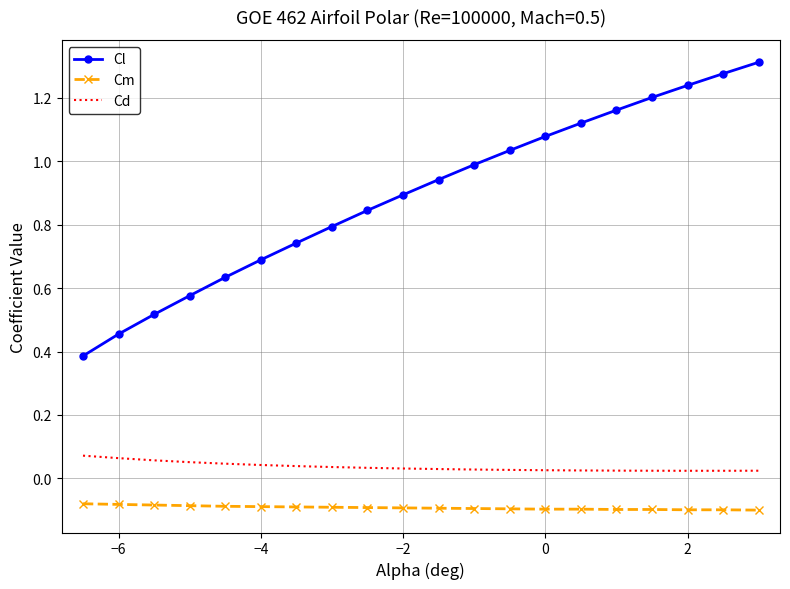

Which series has the largest total across all categories?

Cl